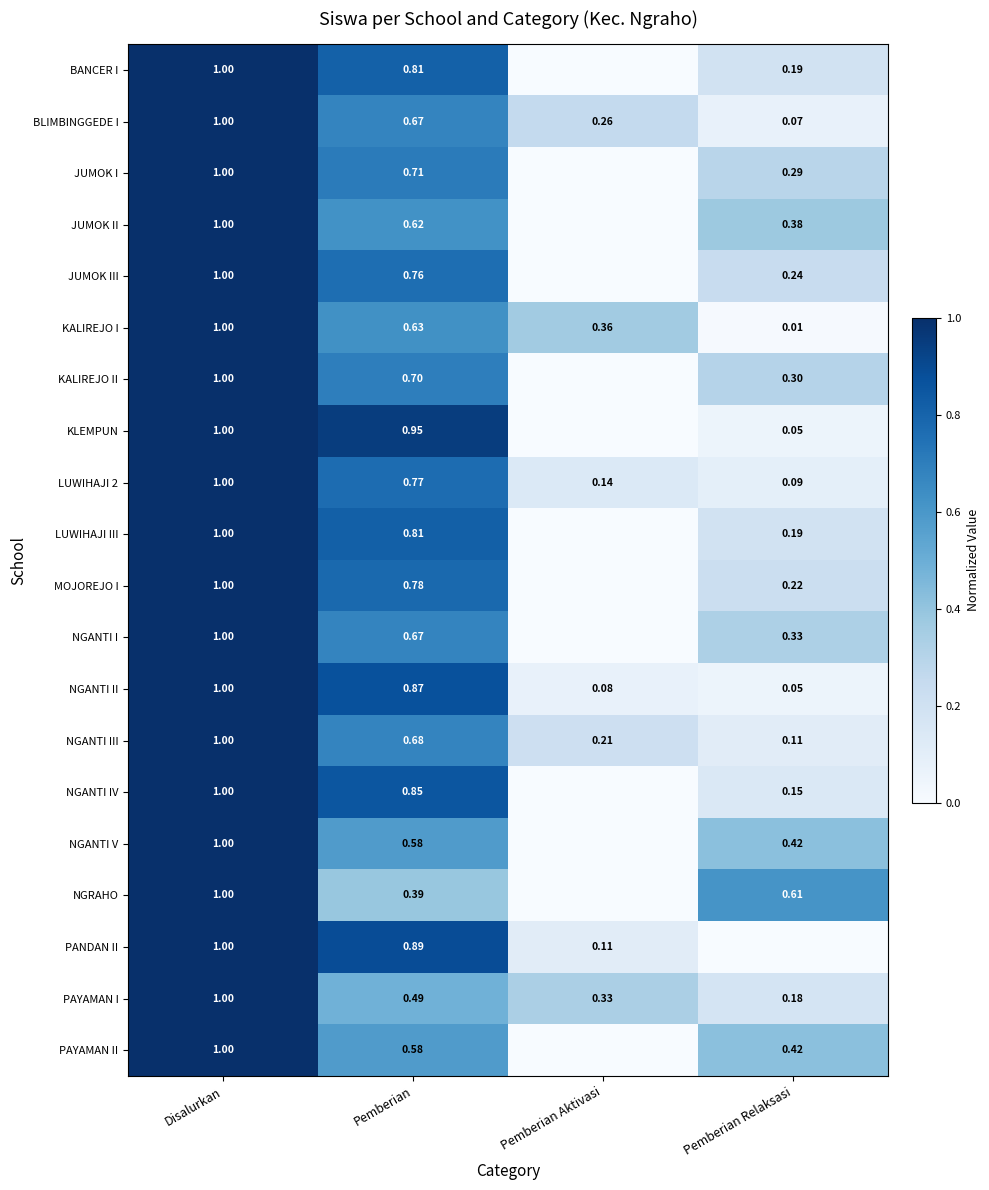

Rank the categories by PAYAMAN I value from lowest to highest.

Pemberian Relaksasi, Pemberian Aktivasi, Pemberian, Disalurkan